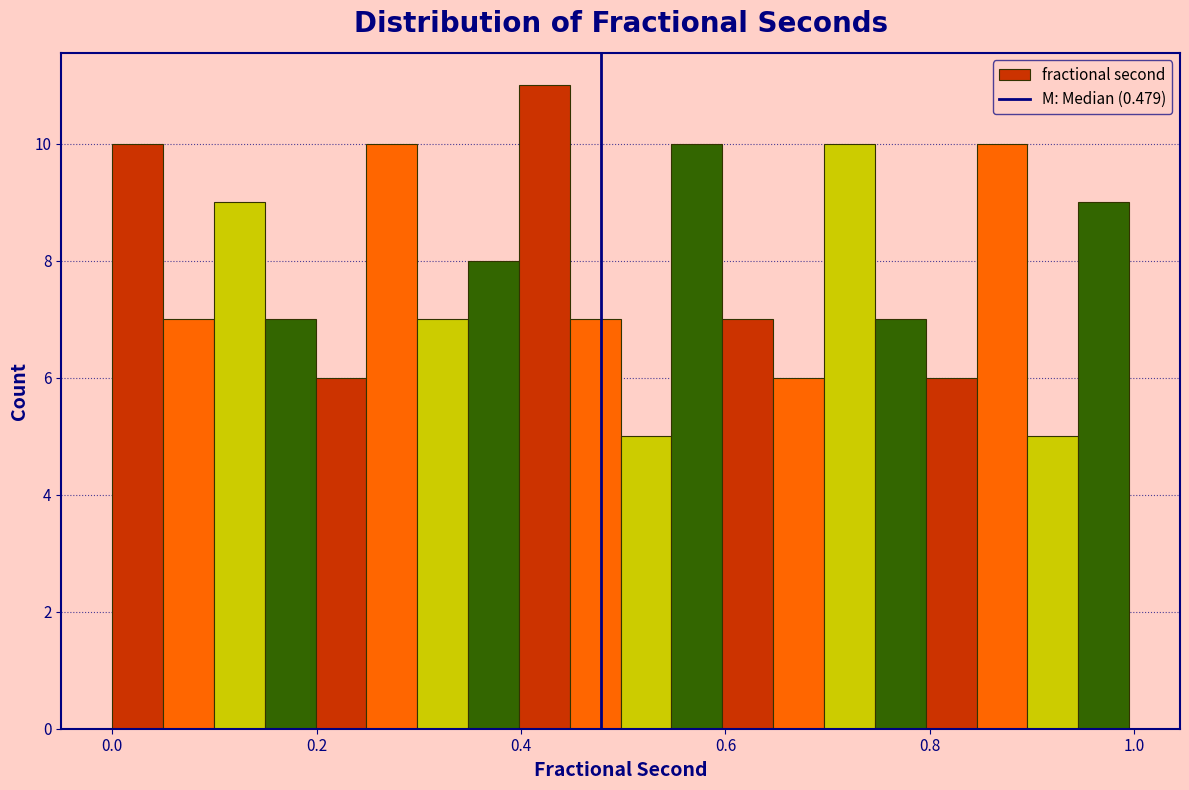

Read against the x-axis, roughly where is the centre of the tallest bar?

0.42